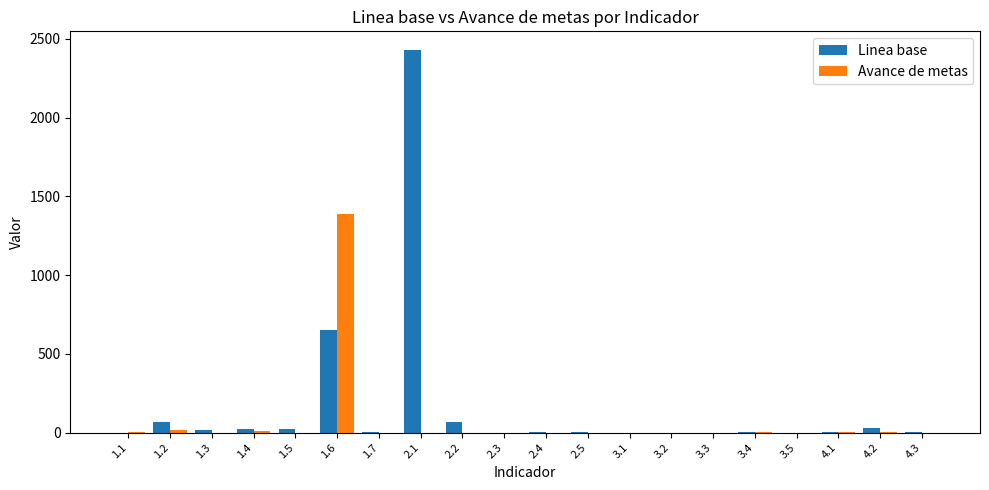

How many series are shown in this chart?

2